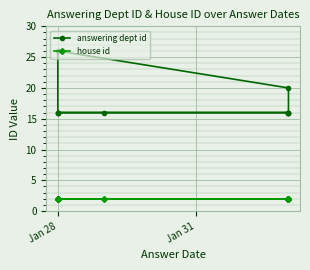

Reading right to left, extract all data points from this chart.

answering dept id: 16	16	16	16	16	16	16	20	26	16
house id: 2	2	2	2	2	2	2	2	2	2